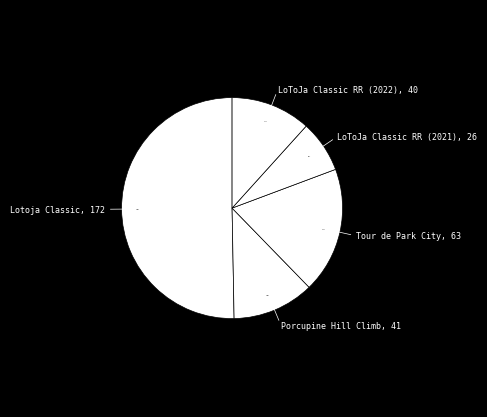

What portion of the pie excludes Lotoja Classic?

49.7%